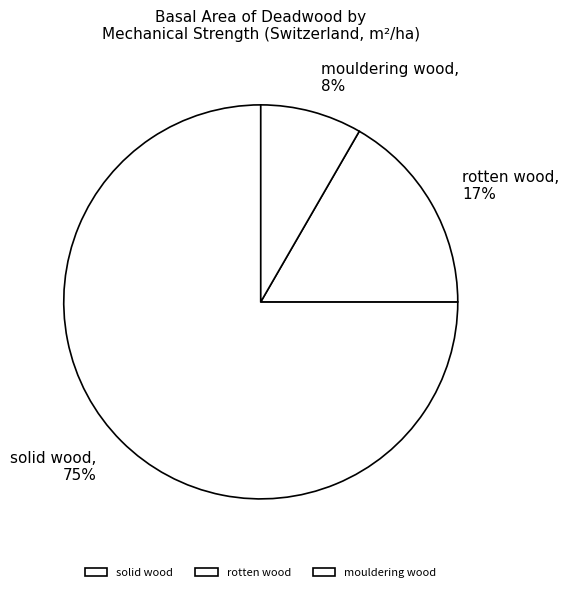

True or false: rotten wood accounts for 25% of the total.

False